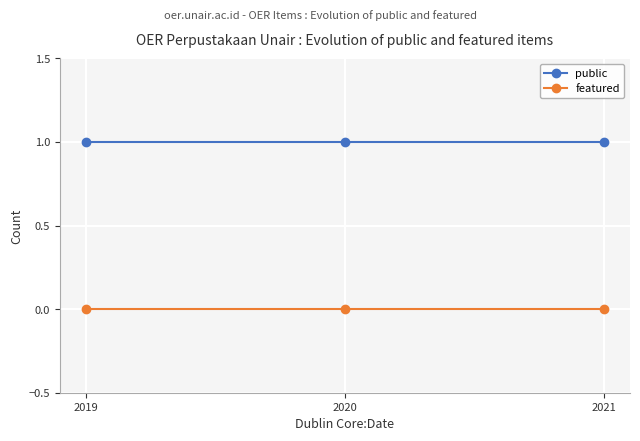

Is it true that featured equals 0 at 2021?

True